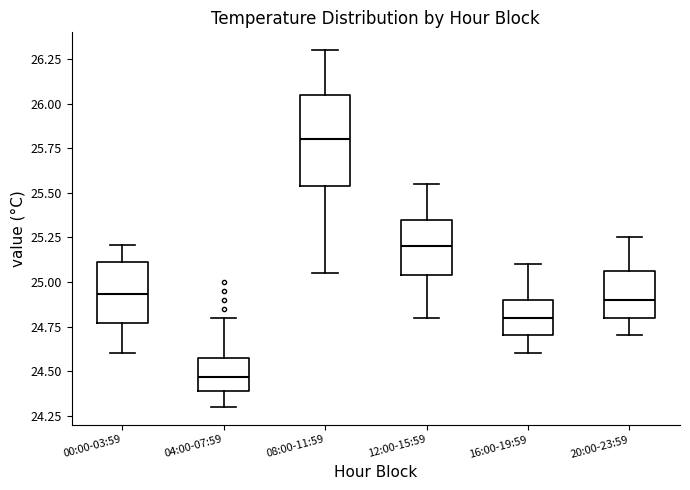

Reading left to right, read every box against the y-axis: the position of its median line, the range the box covers, and the ends of its whiskers. The values are not printed on the chart, so give them approximately, as read against the axis.

00:00-03:59: median 24.95, box 24.75 to 25.10, whiskers 24.60 to 25.20
04:00-07:59: median 24.45, box 24.40 to 24.55, whiskers 24.30 to 24.80
08:00-11:59: median 25.80, box 25.55 to 26.05, whiskers 25.05 to 26.30
12:00-15:59: median 25.20, box 25.05 to 25.35, whiskers 24.80 to 25.55
16:00-19:59: median 24.80, box 24.70 to 24.90, whiskers 24.60 to 25.10
20:00-23:59: median 24.90, box 24.80 to 25.05, whiskers 24.70 to 25.25